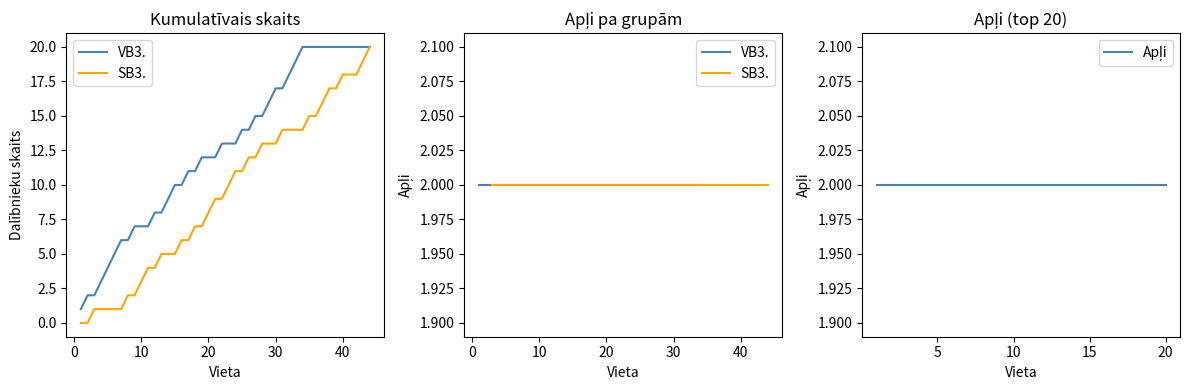

Which category has the lowest value across all series?

1